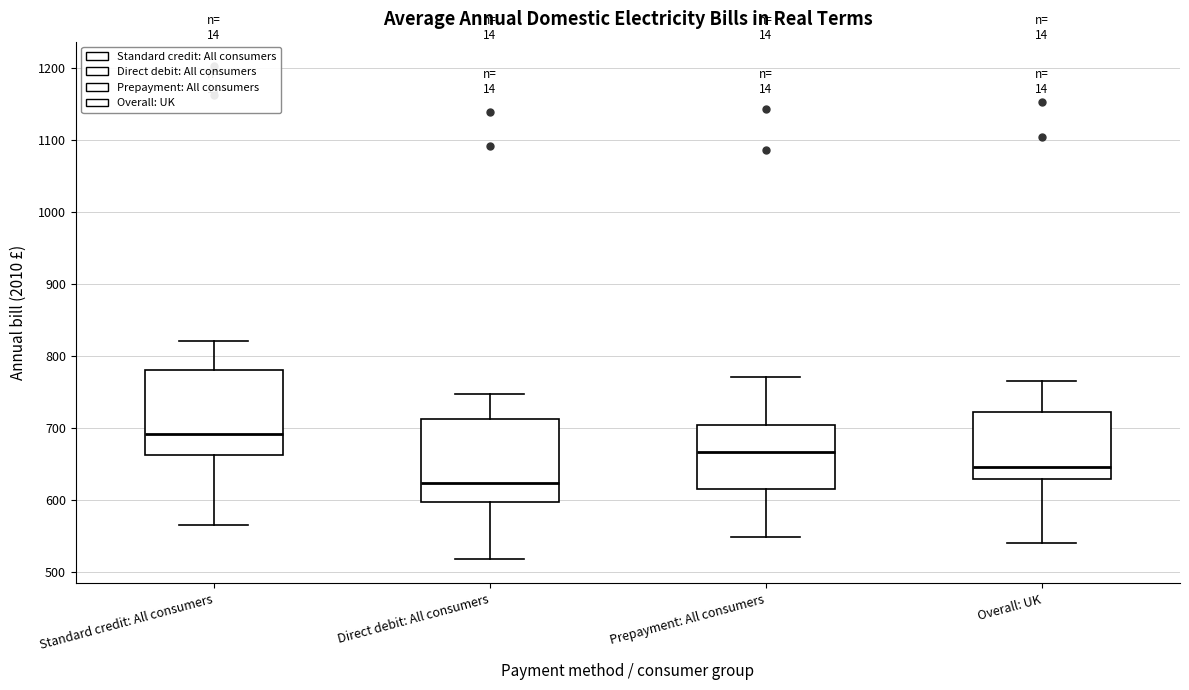

Reading left to right, read every box against the y-axis: the position of its median line, the range the box covers, and the ends of its whiskers. The values are not printed on the chart, so give them approximately, as read against the axis.

Standard credit: All consumers: median 690, box 660 to 780, whiskers 560 to 820
Direct debit: All consumers: median 620, box 600 to 710, whiskers 520 to 750
Prepayment: All consumers: median 670, box 610 to 700, whiskers 550 to 770
Overall: UK: median 650, box 630 to 720, whiskers 540 to 760